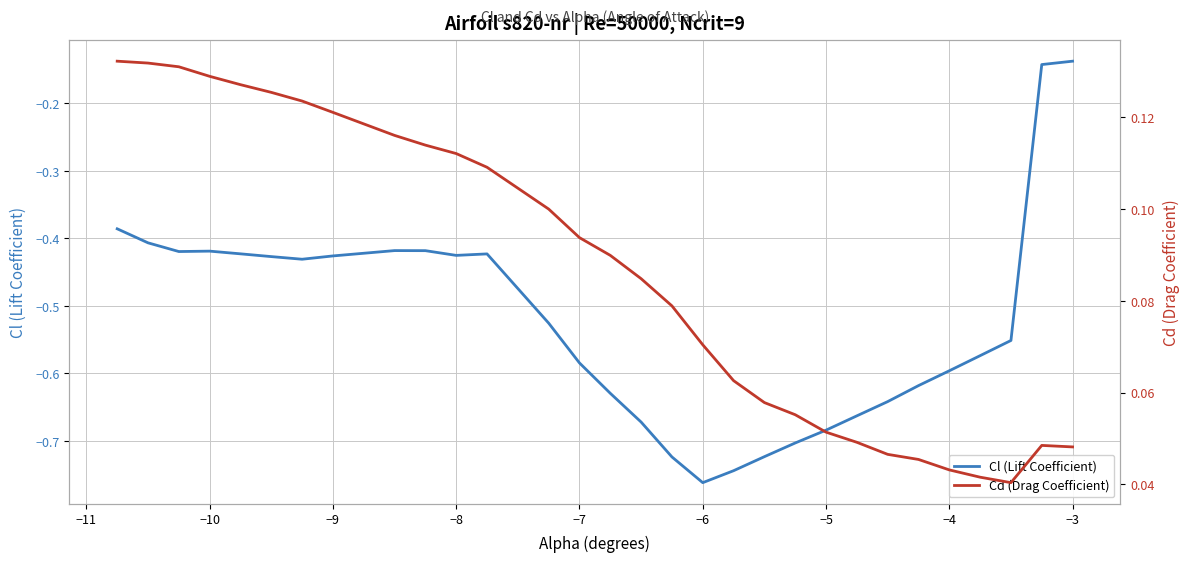

Reading left to right, list all the values displayed in this chart.

Cl (Lift Coefficient): -0.4	-0.4	-0.4	-0.4	-0.4	-0.4	-0.4	-0.4	-0.4	-0.4	-0.4	-0.4	-0.5	-0.6	-0.6	-0.7	-0.7	-0.8	-0.7	-0.7	-0.7	-0.7	-0.7	-0.6	-0.6	-0.6	-0.6	-0.6	-0.1	-0.1
Cd (Drag Coefficient): 0.1	0.1	0.1	0.1	0.1	0.1	0.1	0.1	0.1	0.1	0.1	0.1	0.1	0.1	0.1	0.1	0.1	0.1	0.1	0.1	0.1	0.1	0.0	0.0	0.0	0.0	0.0	0.0	0.0	0.0